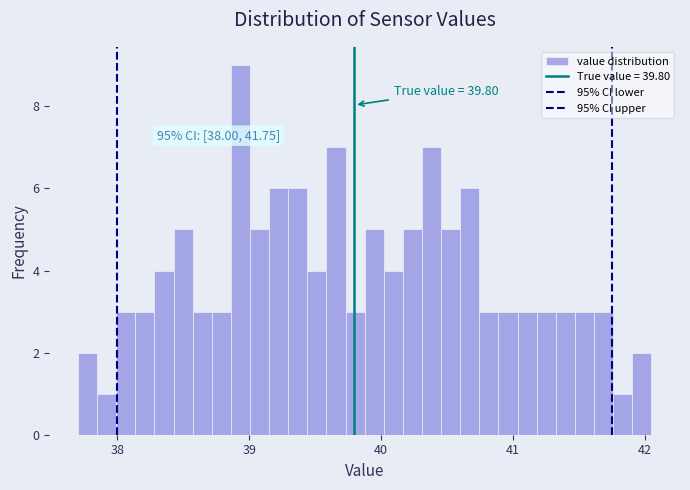

Read against the x-axis, roughly where is the centre of the tallest bar?

38.9